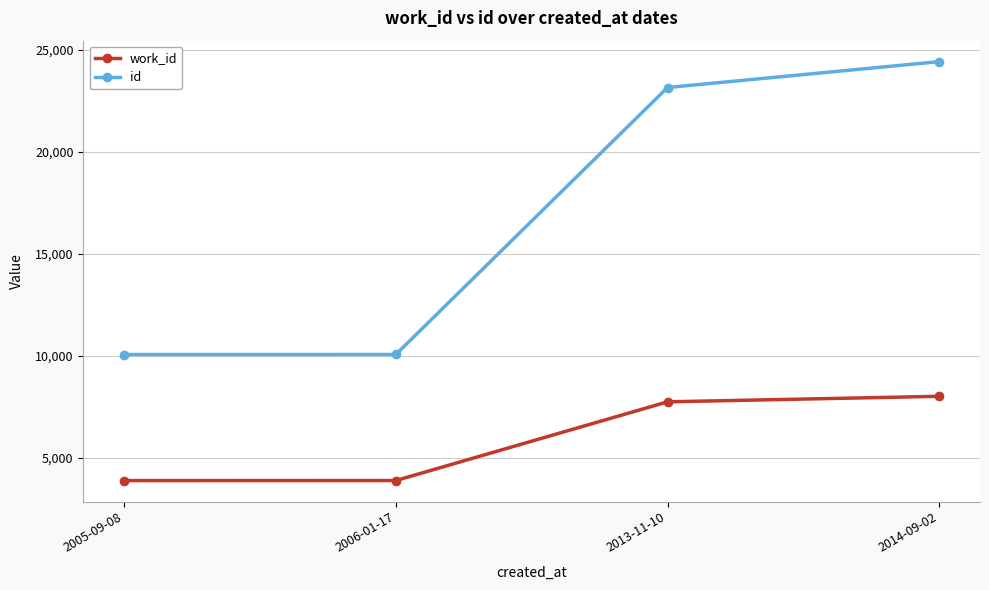

What position from the right is 2006-01-17?

3